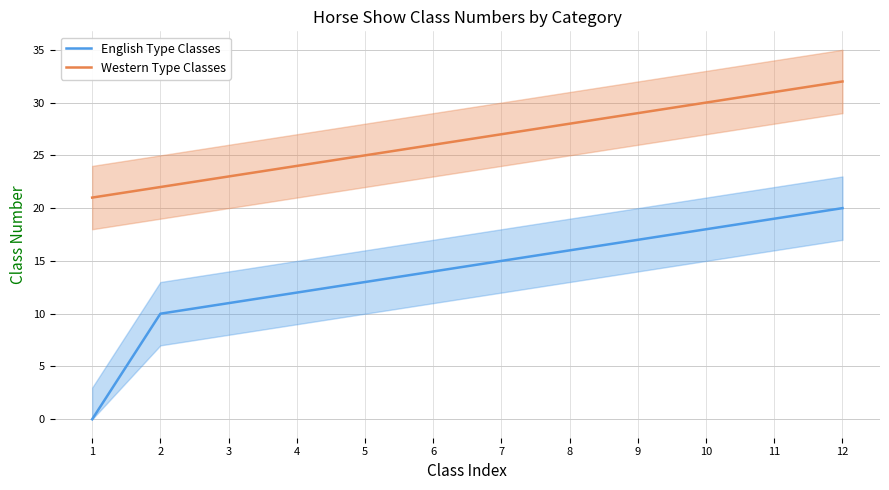

What is the difference between the maximum and minimum values in the English Type Classes series?

20